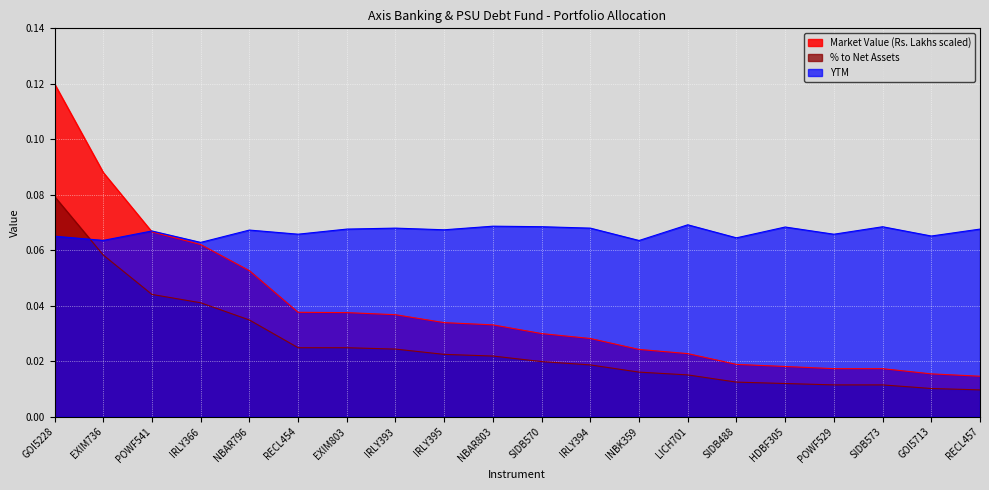

Is the value of Market Value (Rs. Lakhs scaled) at RECL454 greater than the value of % to Net Assets at RECL457?

Yes